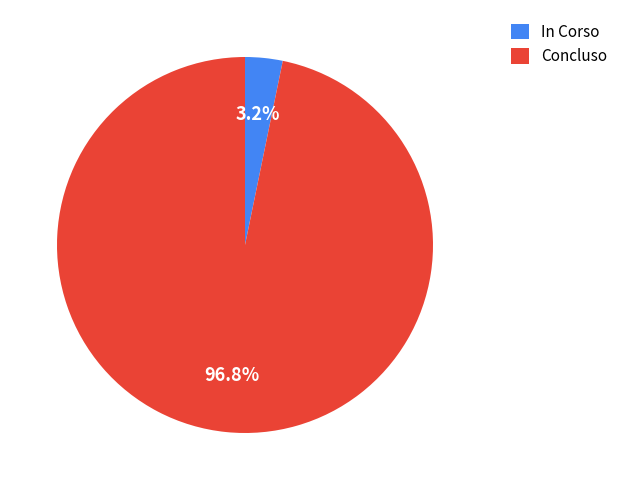

Which has a higher value, Concluso or In Corso?

Concluso